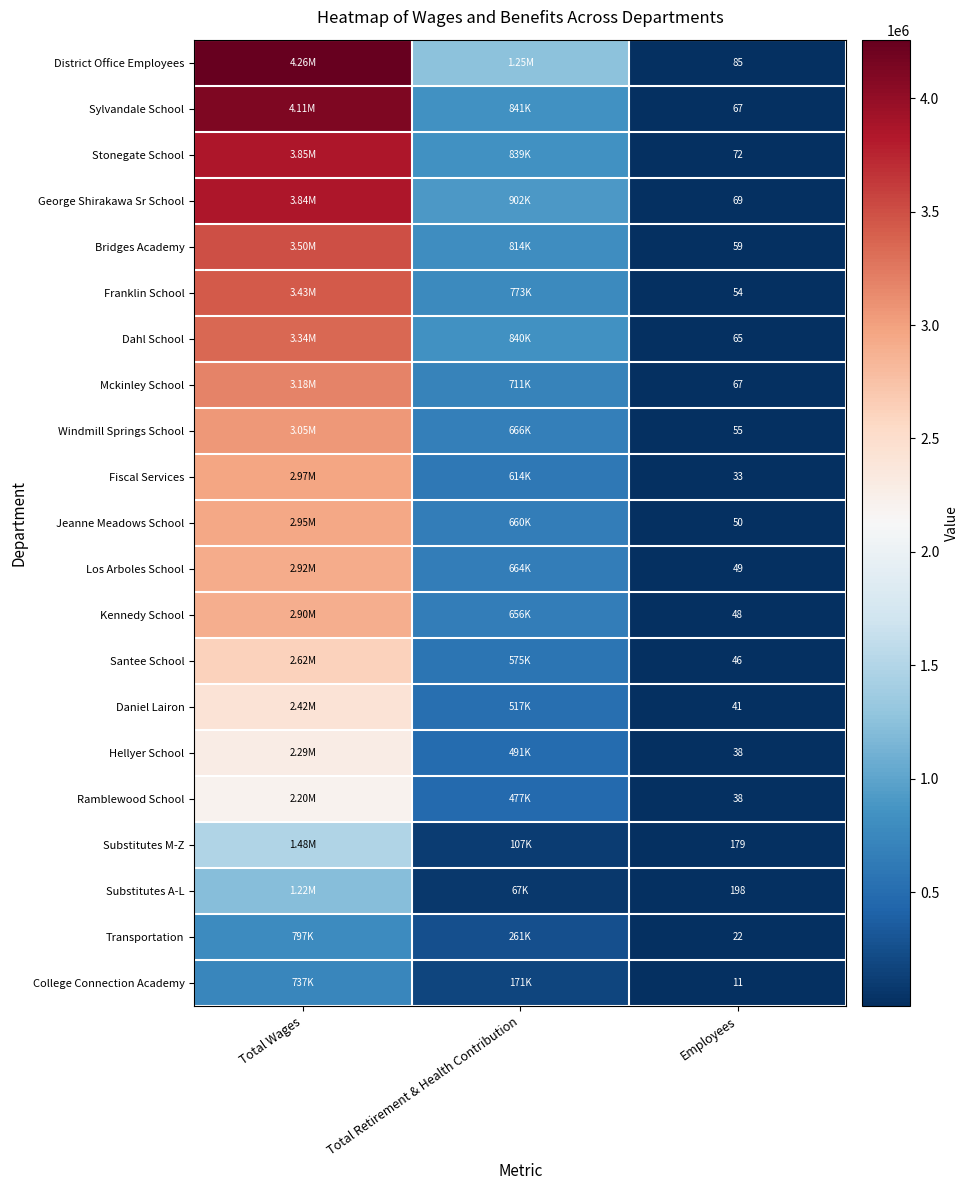

What is the spread (max minus min) of values at Employees?

187